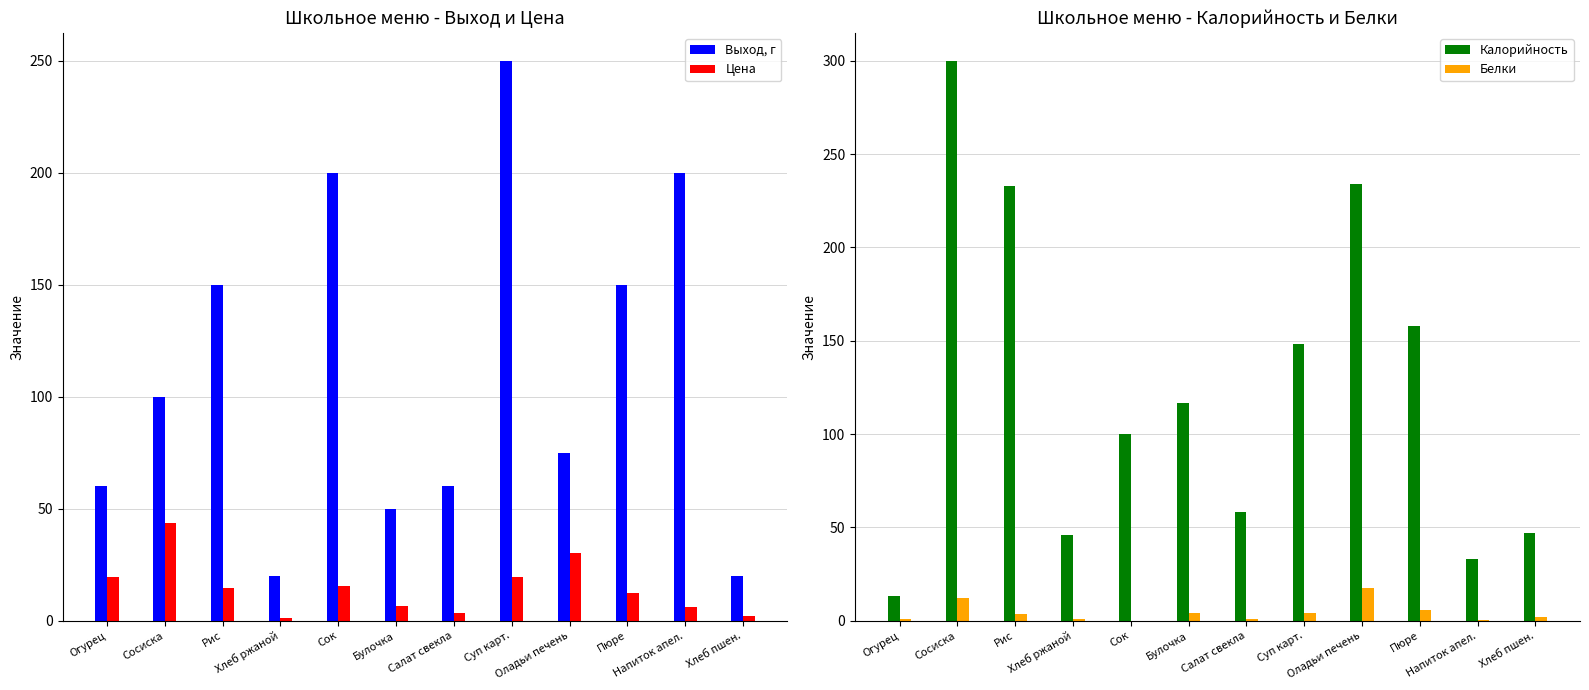

What is the spread (max minus min) of values at Сок?

200.0